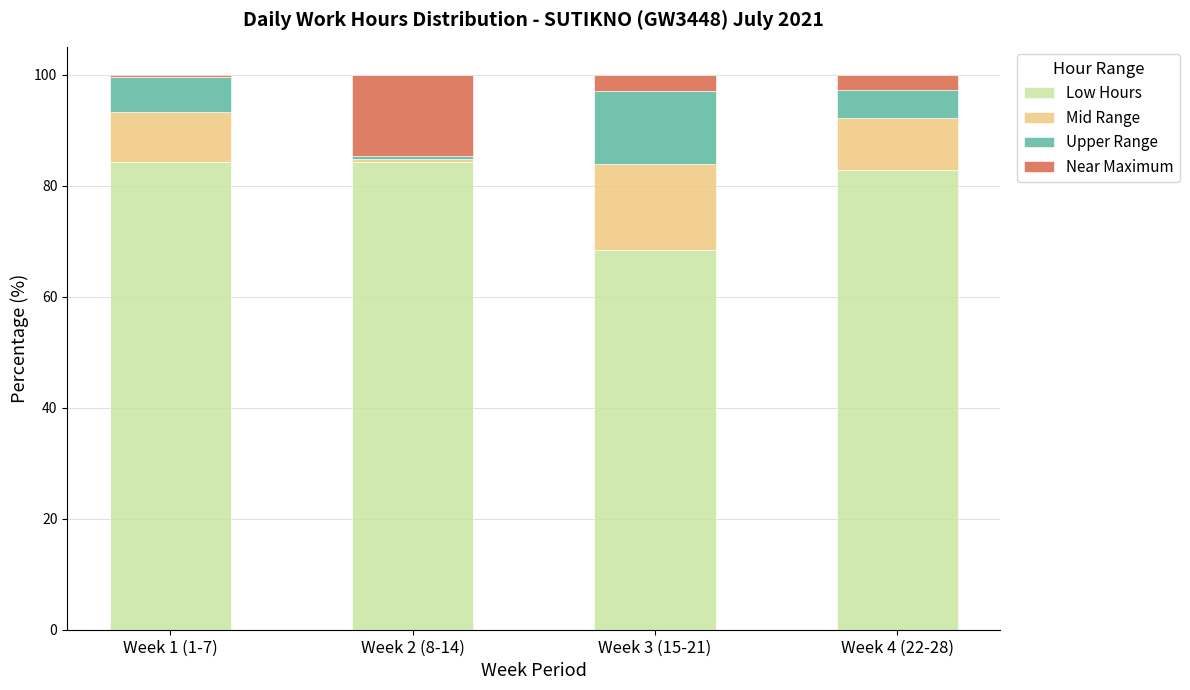

How many bars are there in total?

4